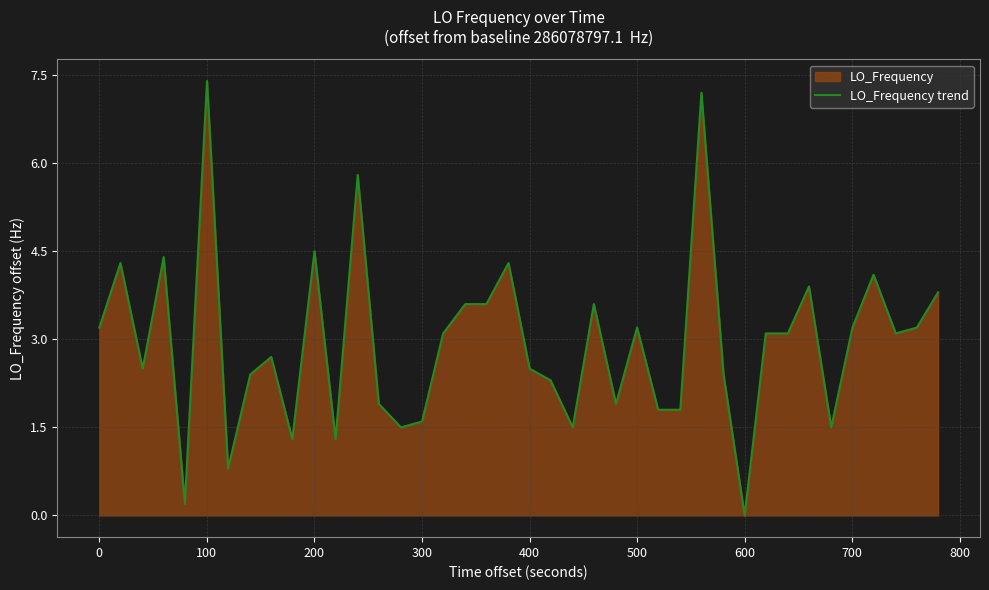

What is the maximum value shown in the chart?

7.4